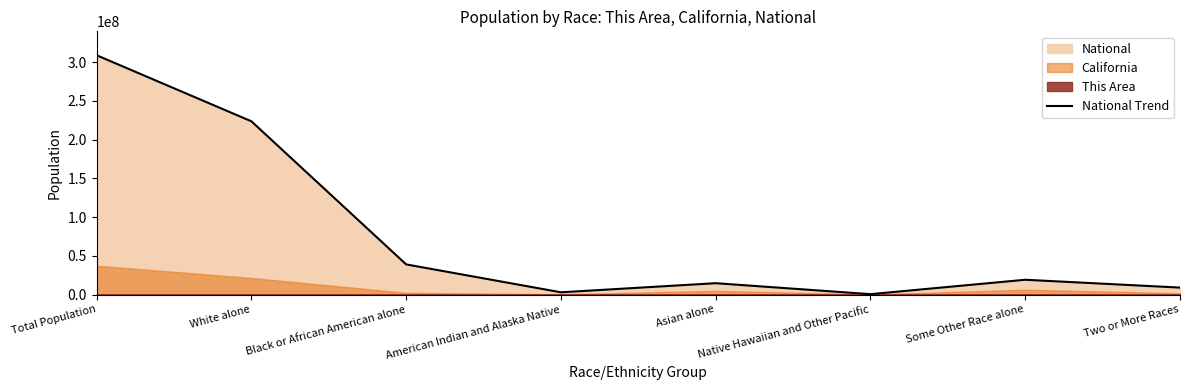

How many points are lower than both their immediate neighbors (excluding endpoints)?

2